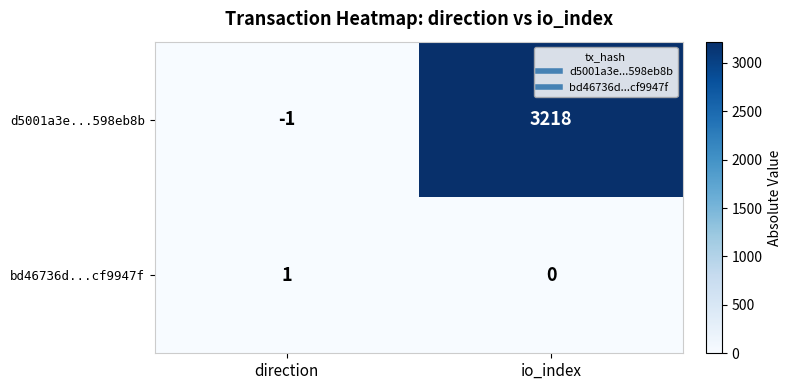

Count the number of categories in the chart.

2